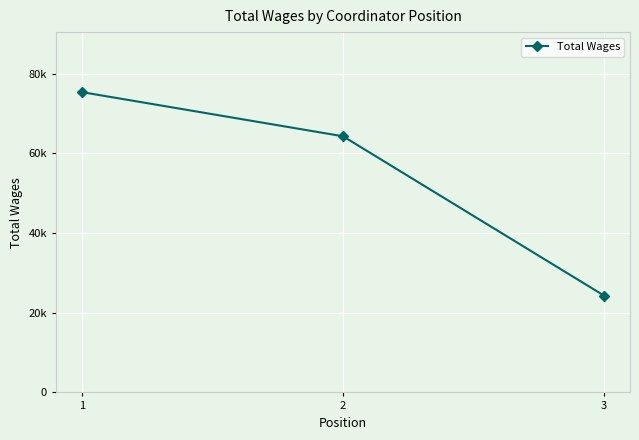

What is the smallest value displayed?

24326